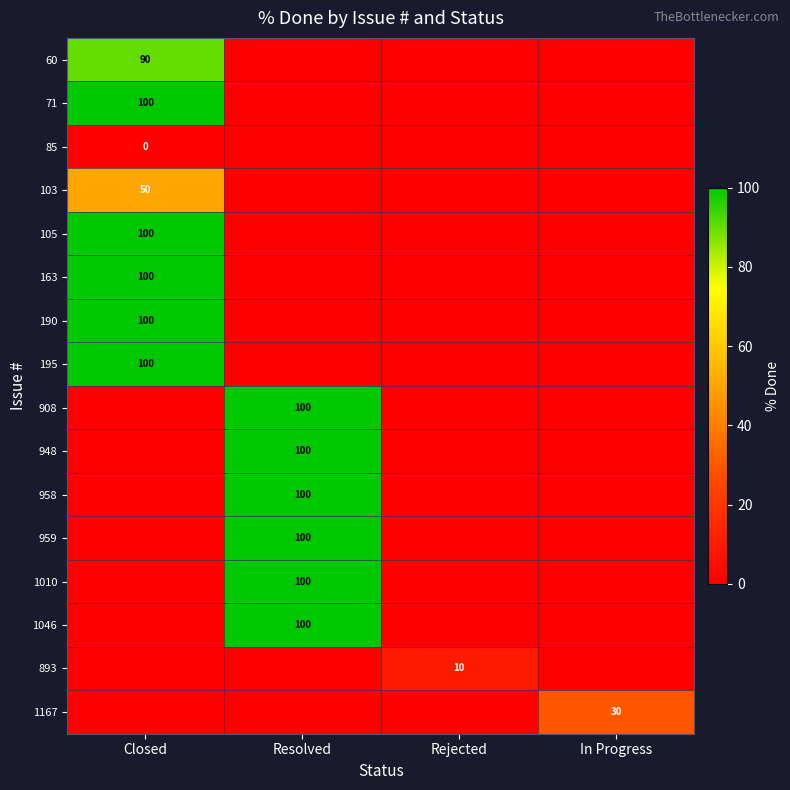

The 103 series shows 21 at Closed. True or false?

False